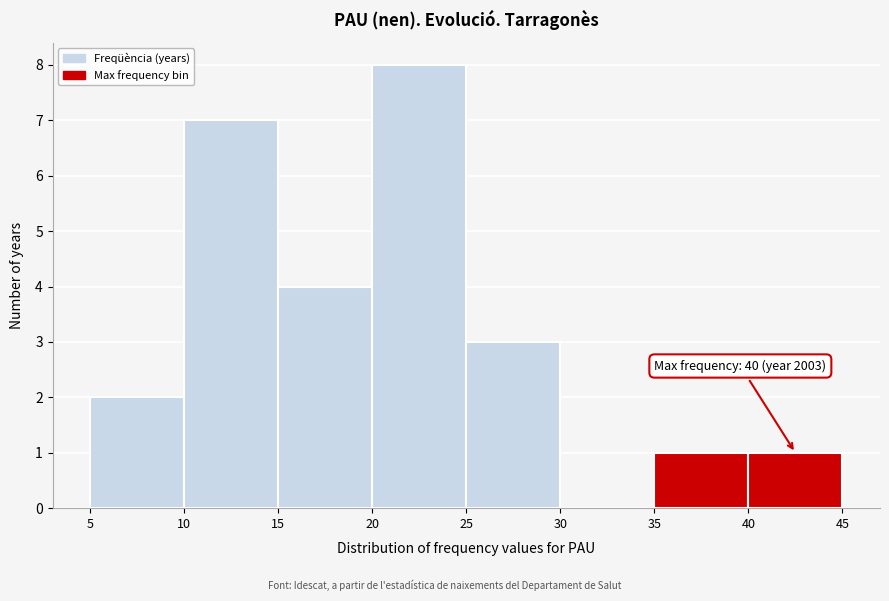

Which range on the x-axis has the tallest bar?

20 to 25